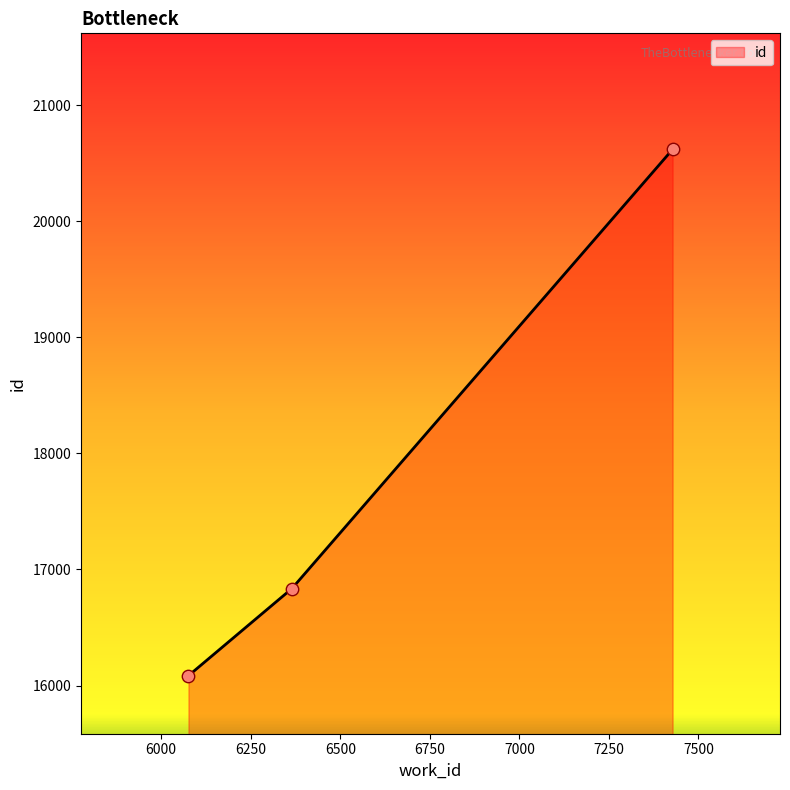

What is the difference between the maximum and minimum values?

4534